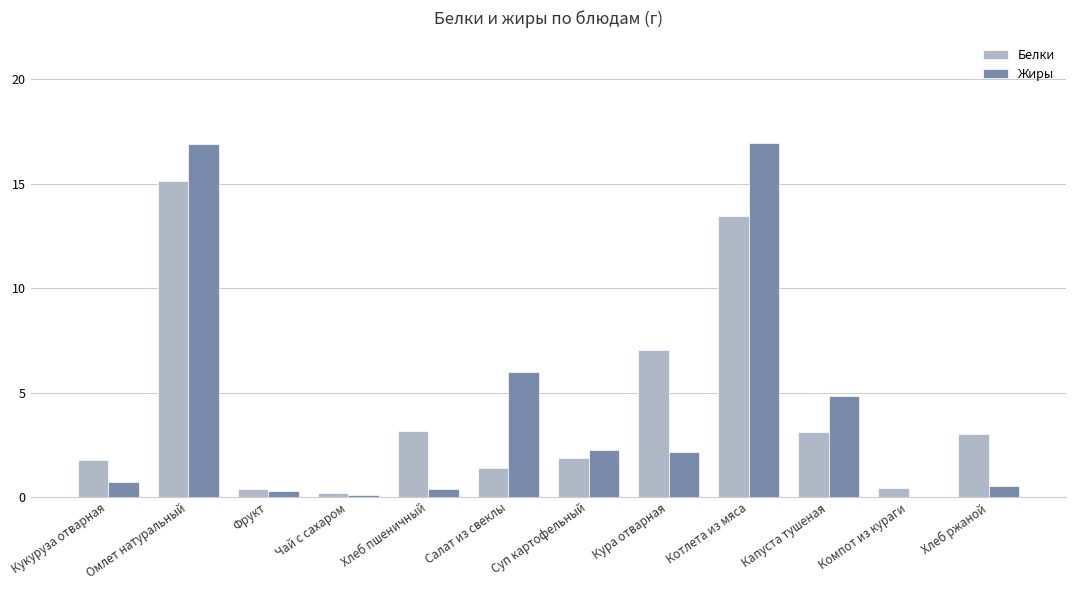

The value of Белки at Хлеб пшеничный is 2.0. True or false?

False